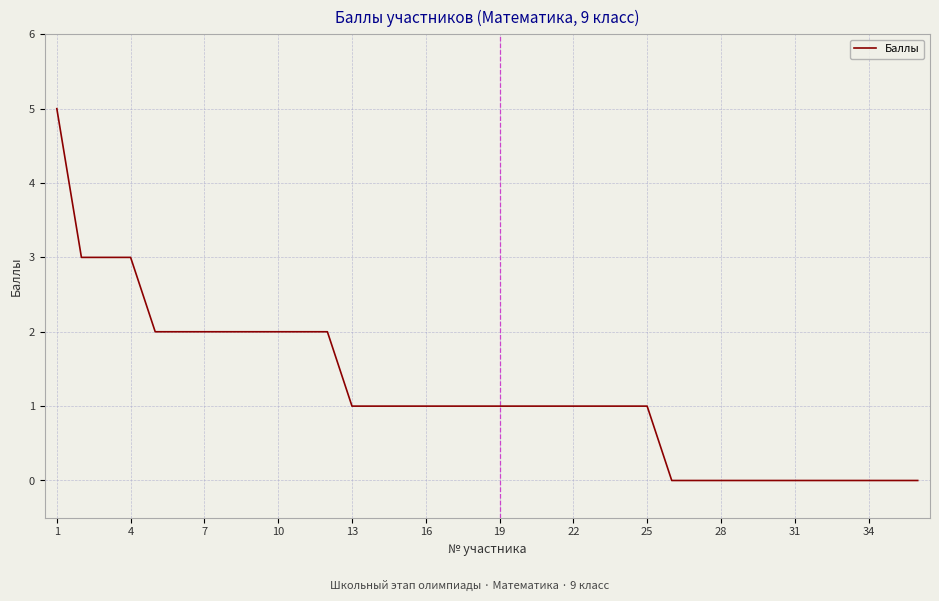

What is the difference between the maximum and minimum values?

5